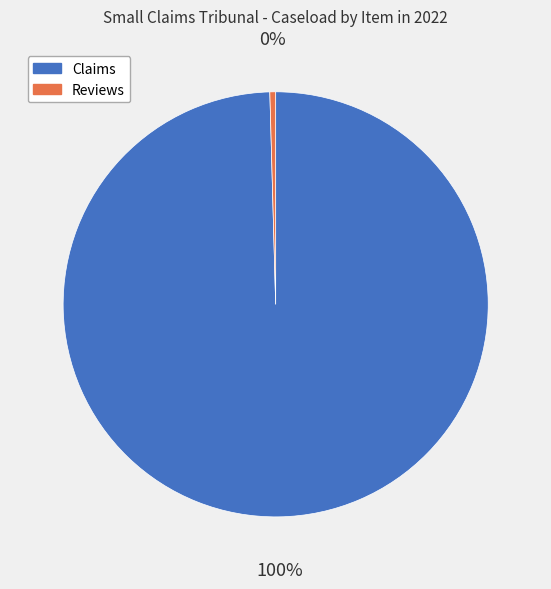

Does Claims represent more than half of the total?

Yes